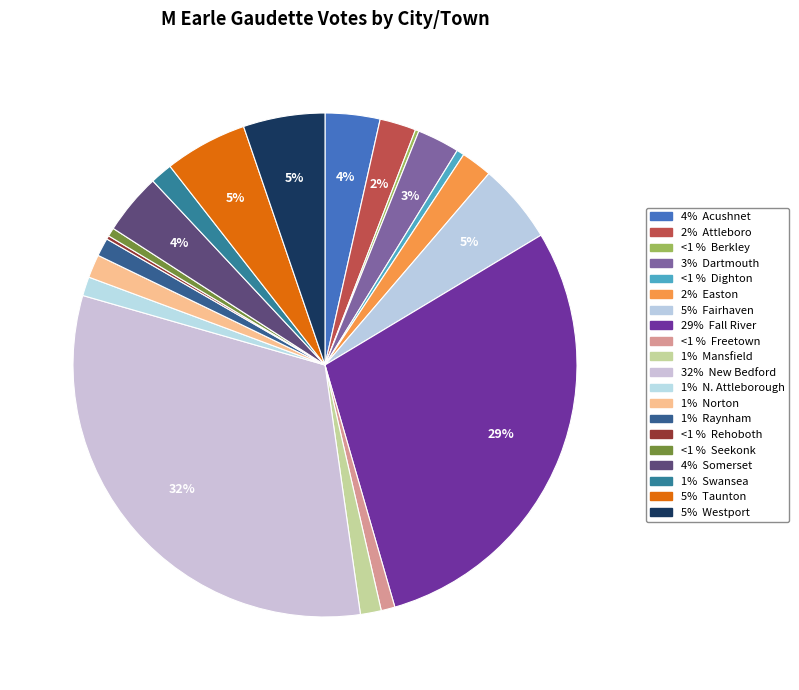

Which category has the smallest portion of the pie?

Rehoboth